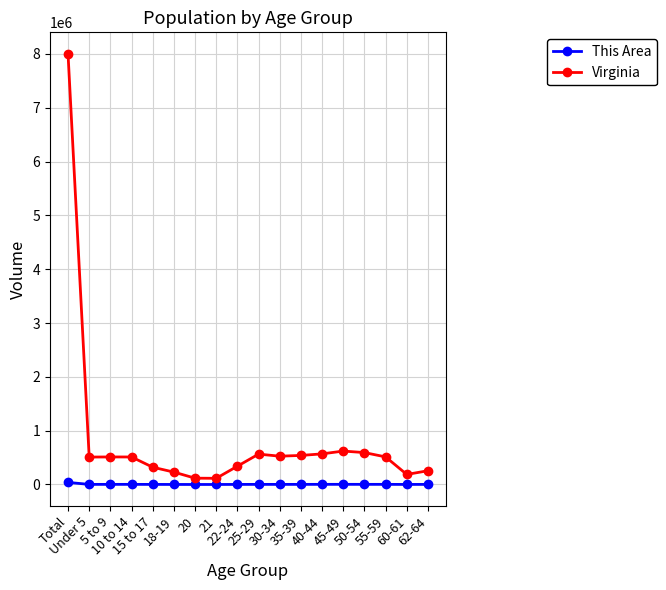

Rank the series by their average value, from lowest to highest.

This Area, Virginia